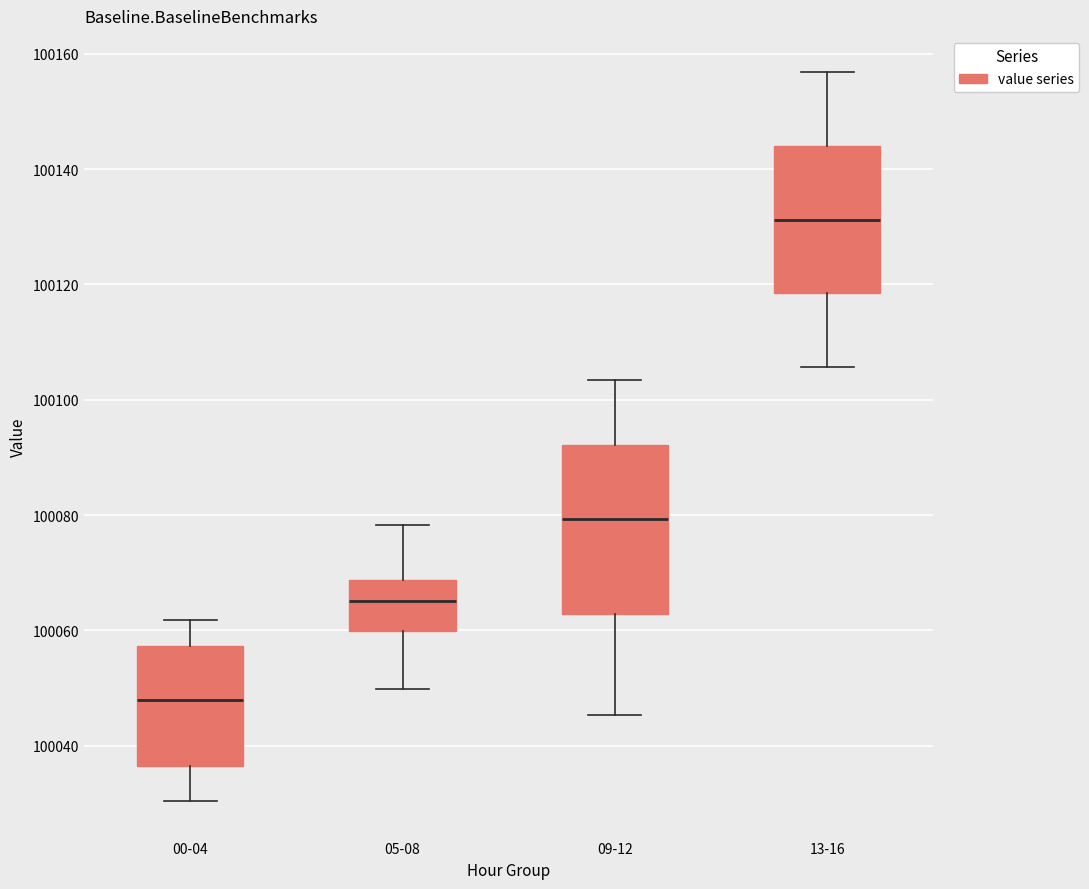

Comparing the boxes themselves (not the whiskers), which one is the tallest?

09-12